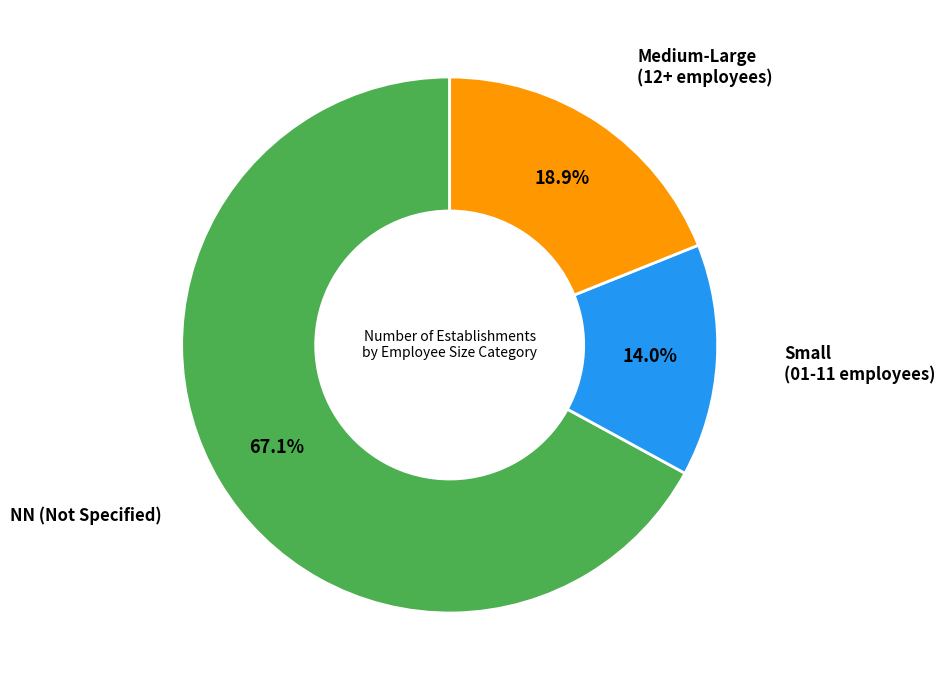

Is there any slice that represents more than half of the pie?

Yes